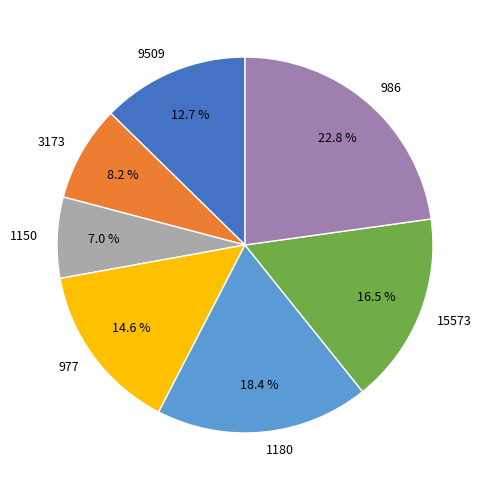

Which has a higher value, 1150 or 1180?

1180